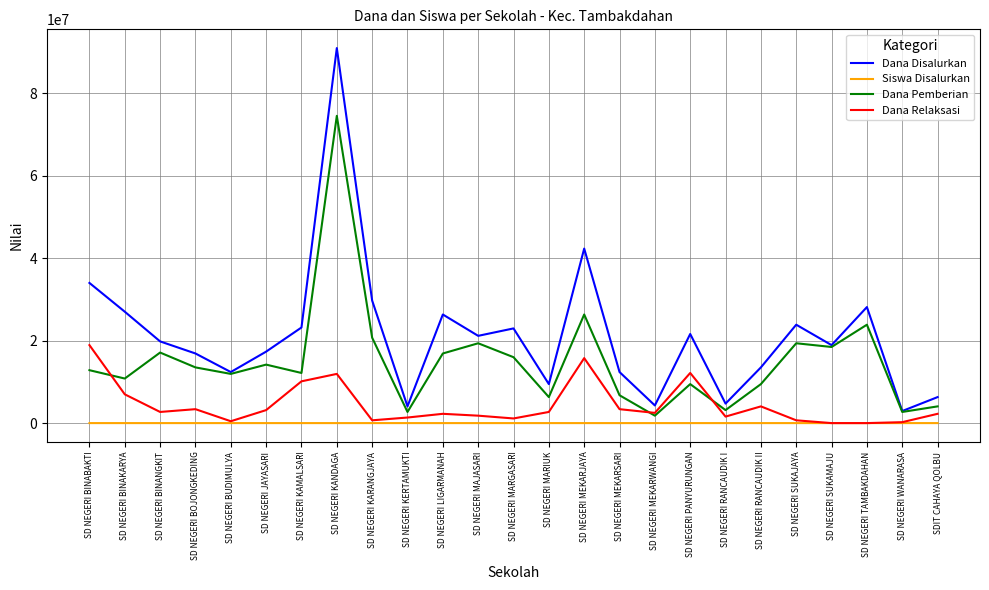

Which series has the widest spread of values?

Dana Disalurkan